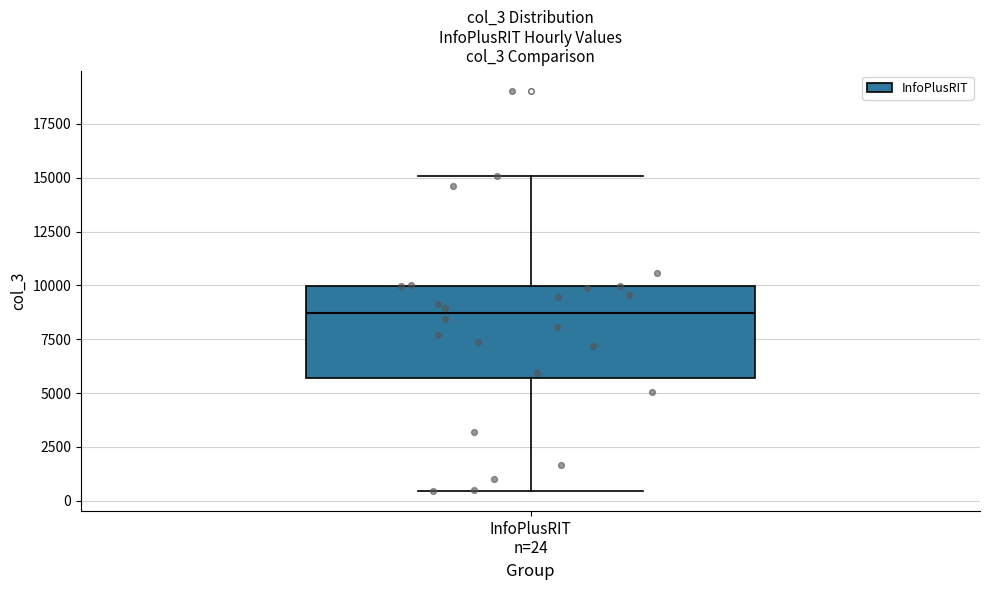

Where does the lower whisker of the box for InfoPlusRIT n=24 end on the y-axis? The values are not printed on the chart, so give them approximately, as read against the axis.

500